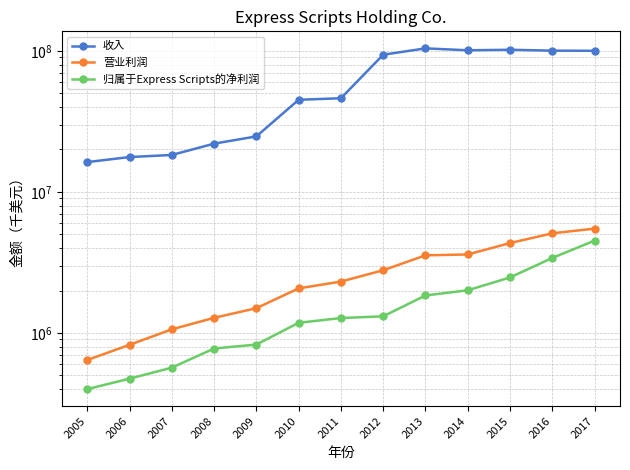

List the labels in order of 归属于Express Scripts的净利润 value, smallest first.

2005, 2006, 2007, 2008, 2009, 2010, 2011, 2012, 2013, 2014, 2015, 2016, 2017